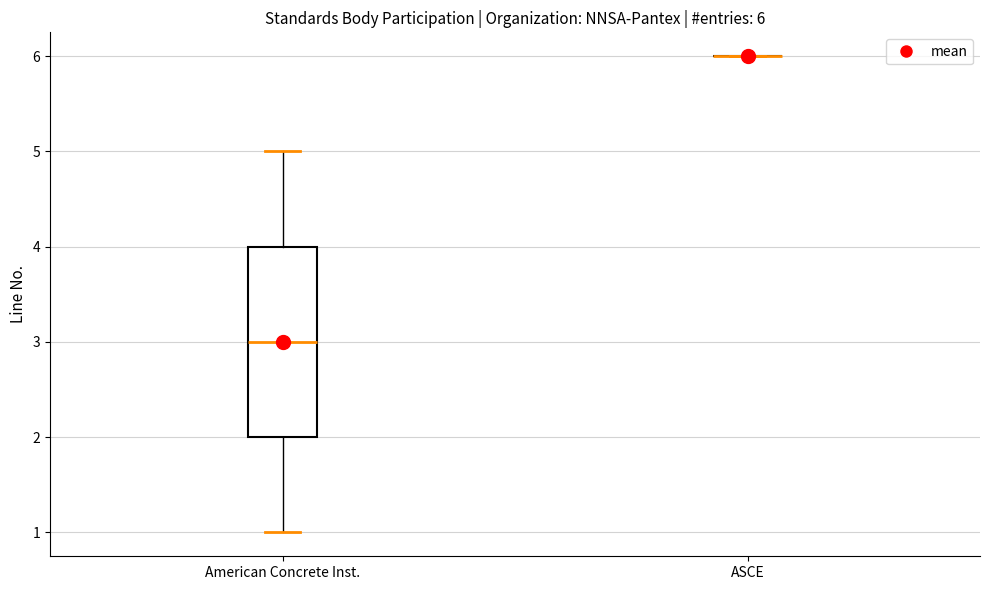

Which box is the tallest, from its lower edge to its upper edge?

American Concrete Inst.